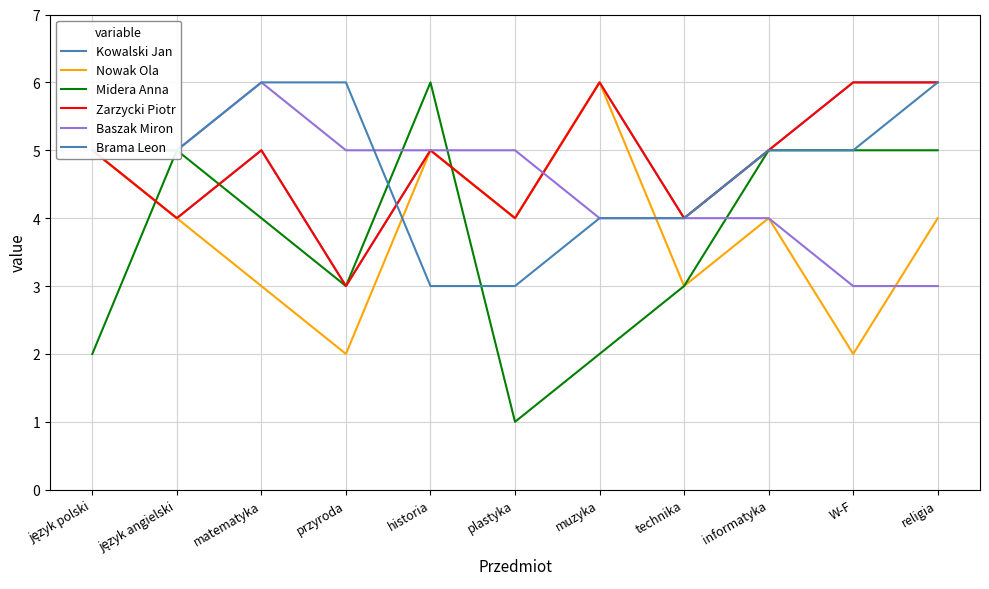

Where does the Zarzycki Piotr series first go above 5?

muzyka